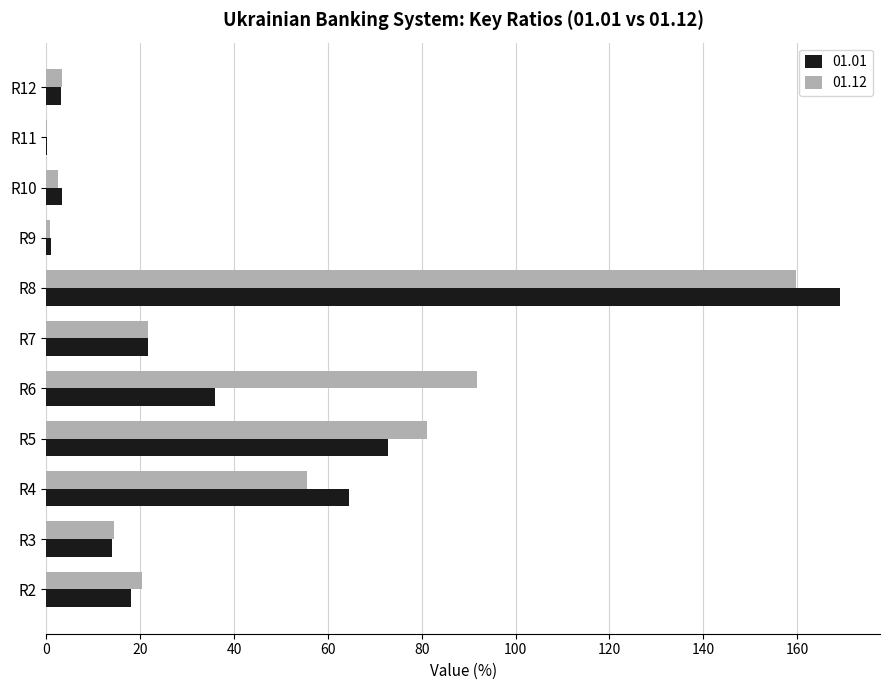

Is the value of 01.12 at R12 greater than the value of 01.01 at R4?

No